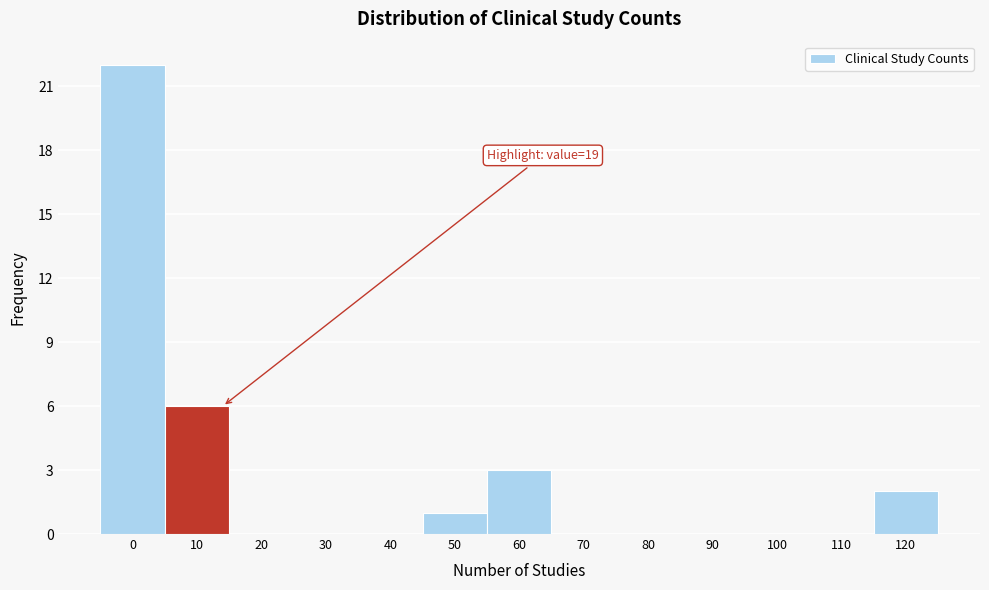

Reading left to right, extract all data points from this chart.

0=22	10=6	20=0	30=0	40=0	50=1	60=3	70=0	80=0	90=0	100=0	110=0	120=2